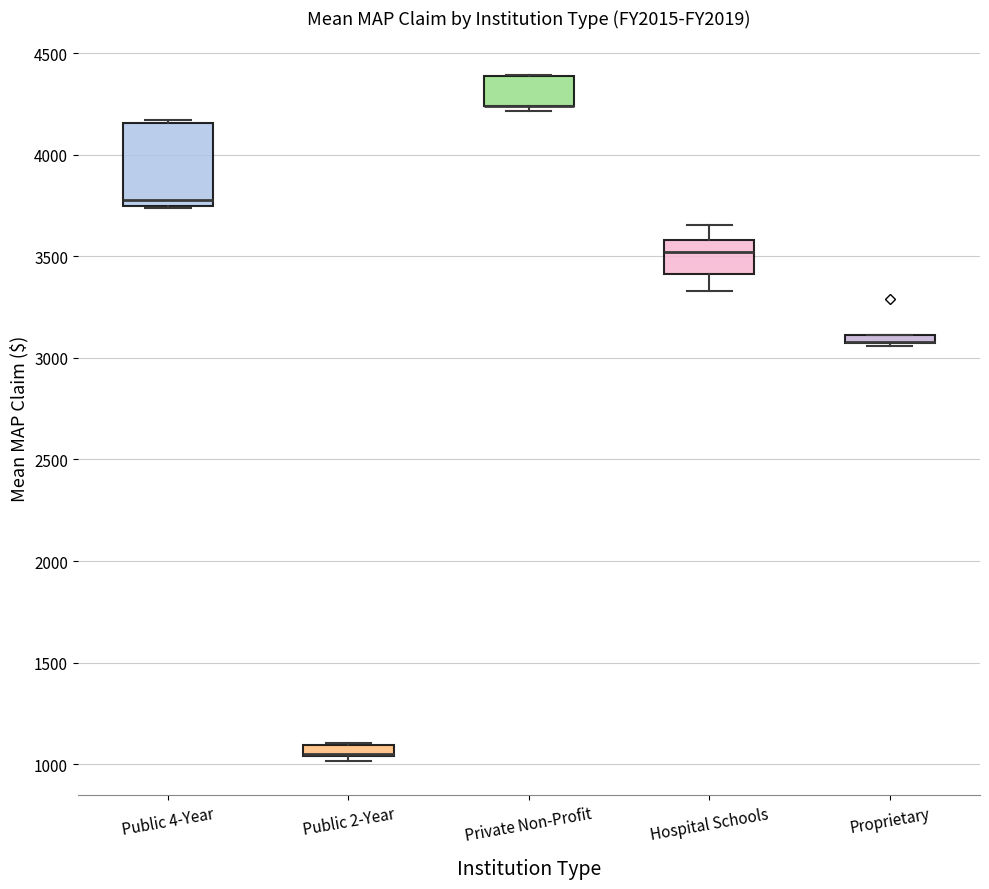

Where is the lower edge of the box for Proprietary on the y-axis? The values are not printed on the chart, so give them approximately, as read against the axis.

3050